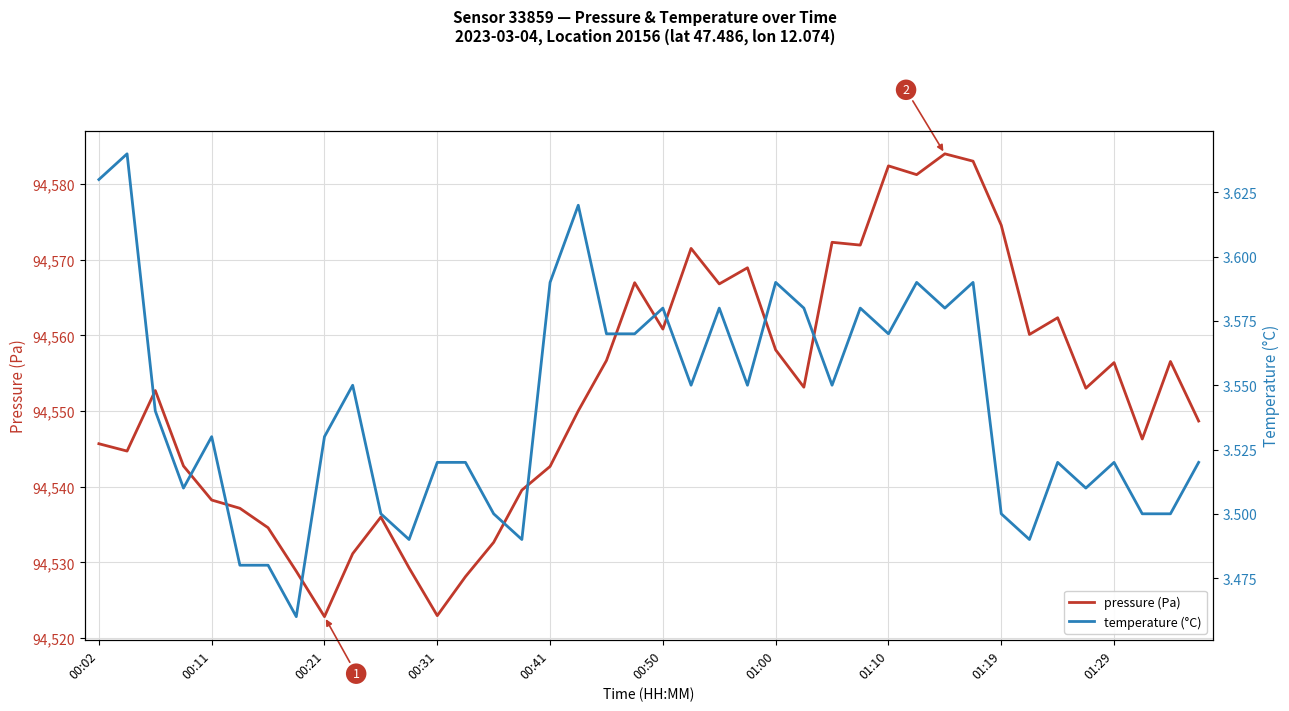

What is the total value across all series at 25?

94556.7